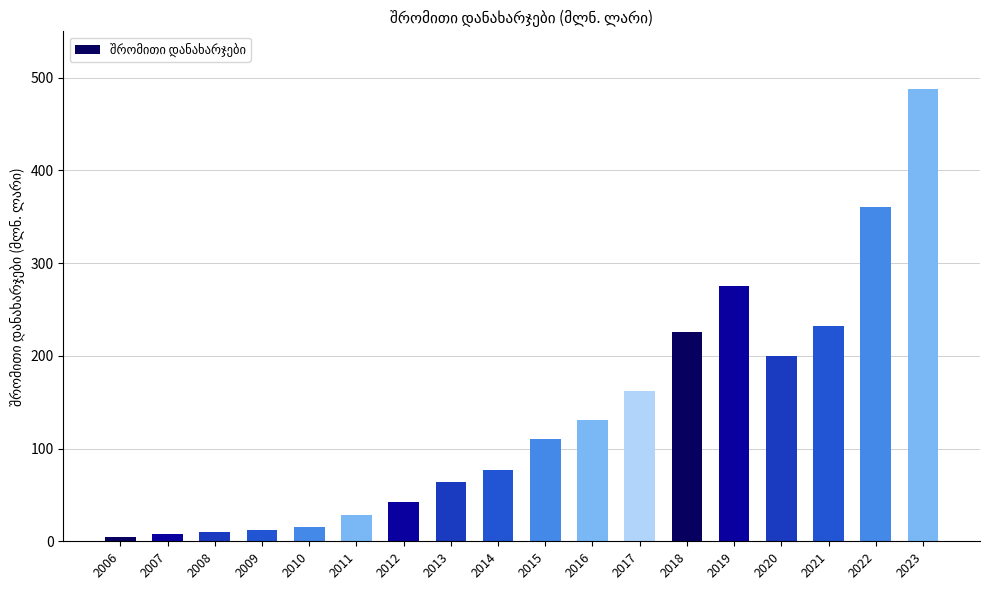

What is the sum of all values?

2445.8